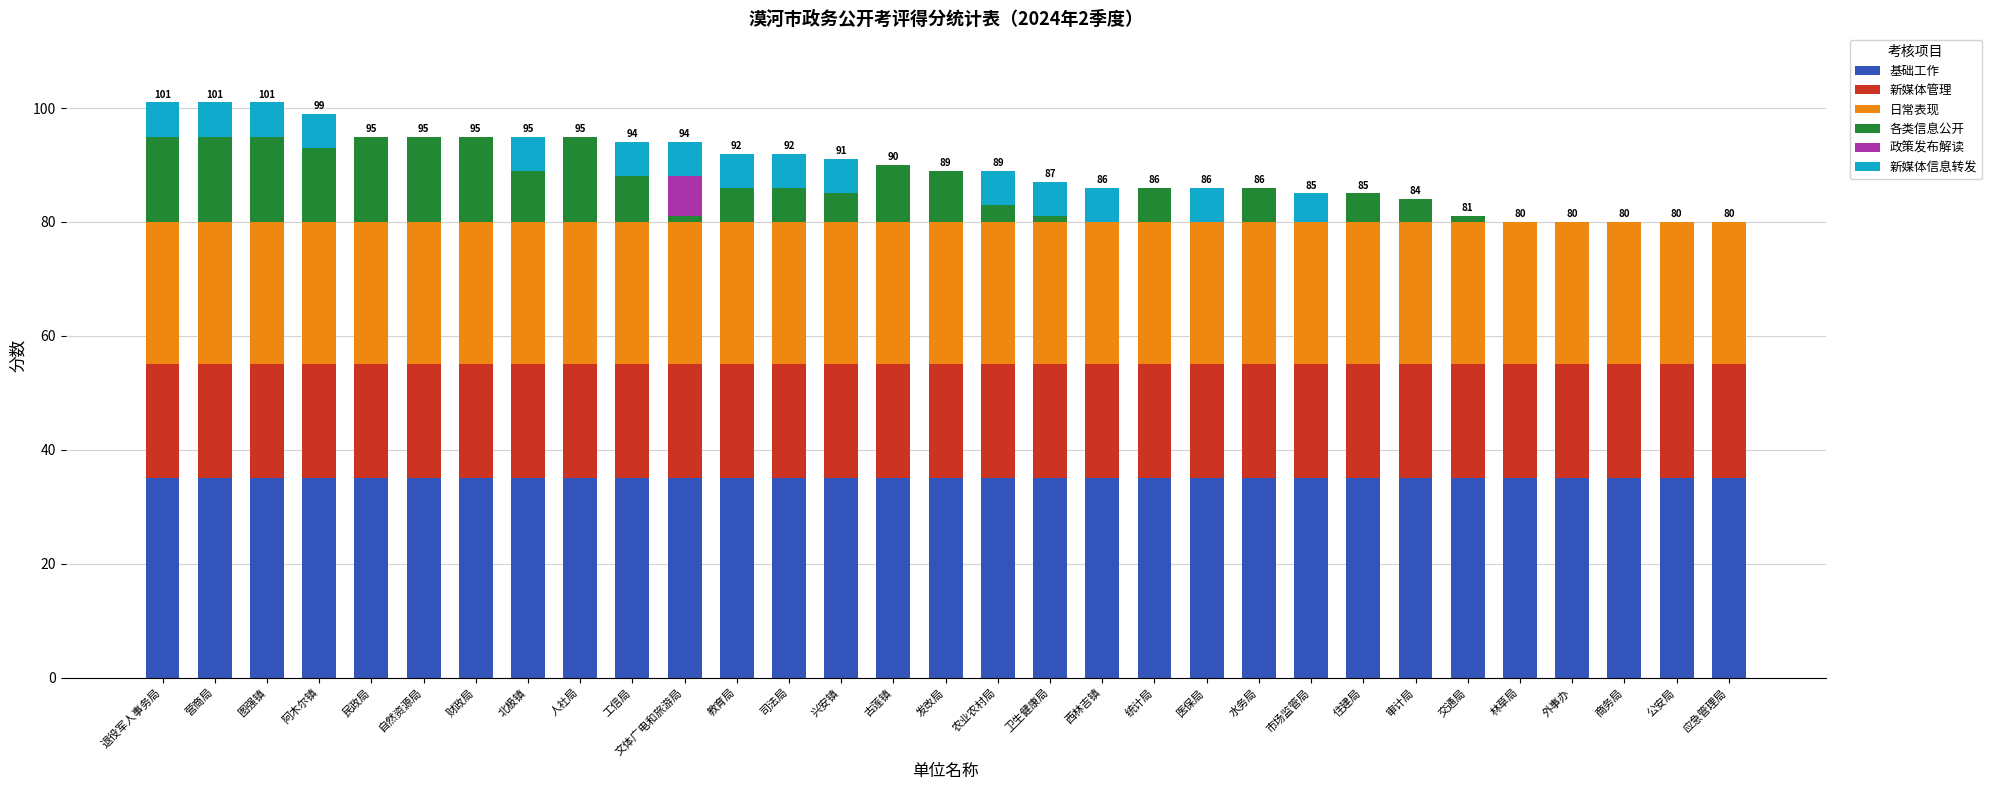

What is the total value across all series at 自然资源局?

95